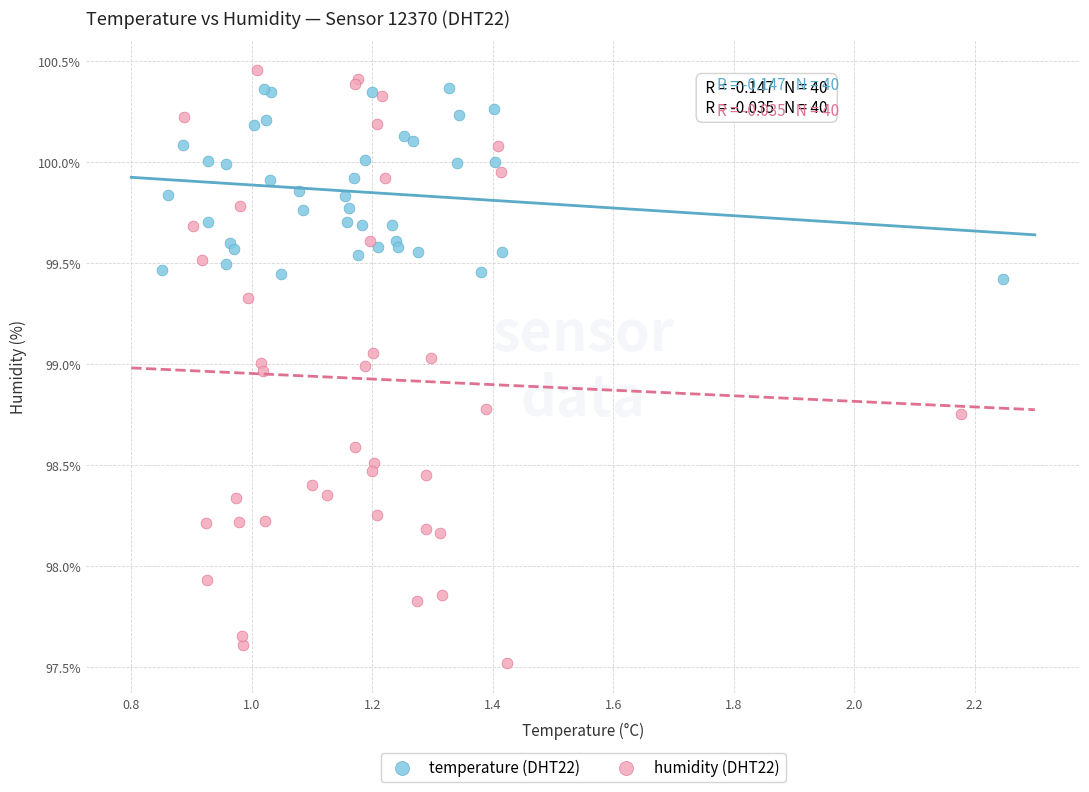

Which series has the largest Y range (max minus min)?

humidity (DHT22)